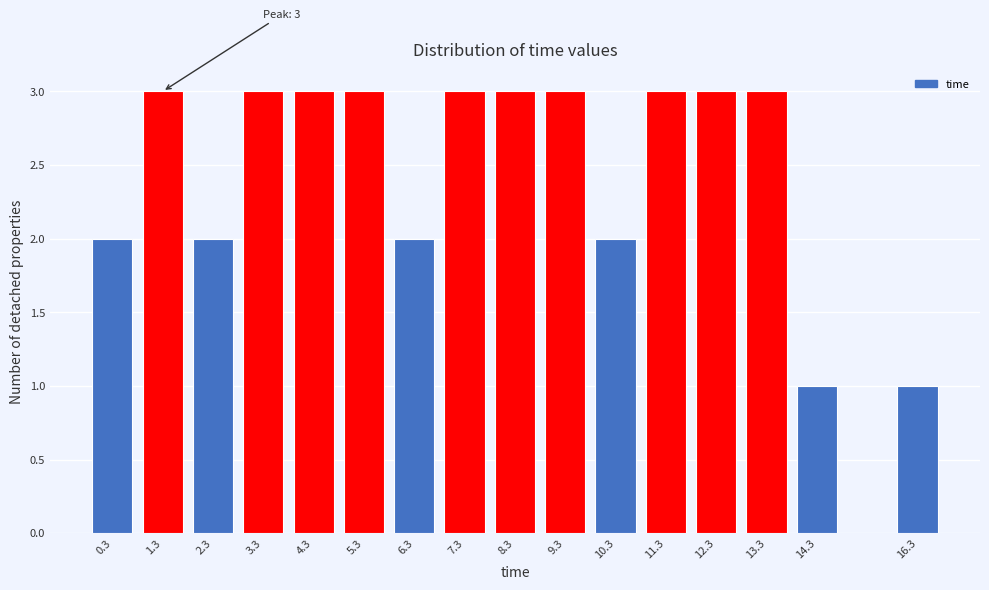

Reading left to right, list all the values displayed in this chart.

2	3	2	3	3	3	2	3	3	3	2	3	3	3	1	1